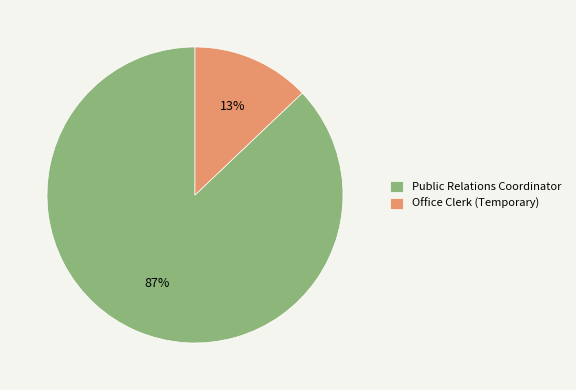

Is there a majority slice in this chart?

Yes